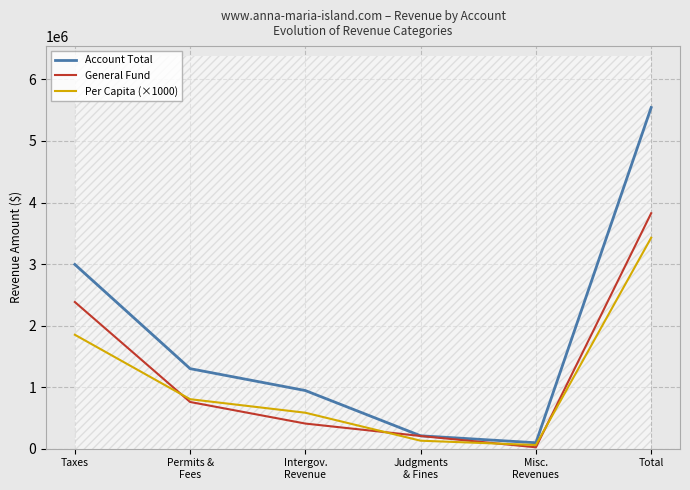

True or false: General Fund has a value of 2383085.0 at Taxes.

True